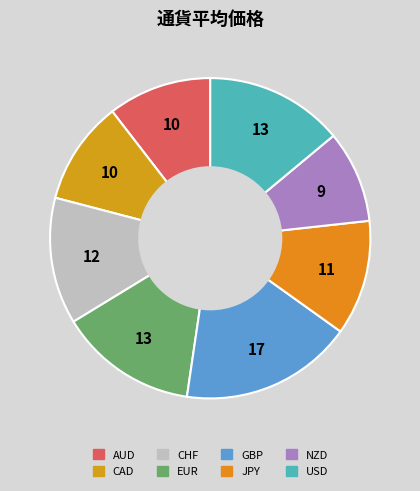

Combined, do CAD and GBP account for over 50%?

No